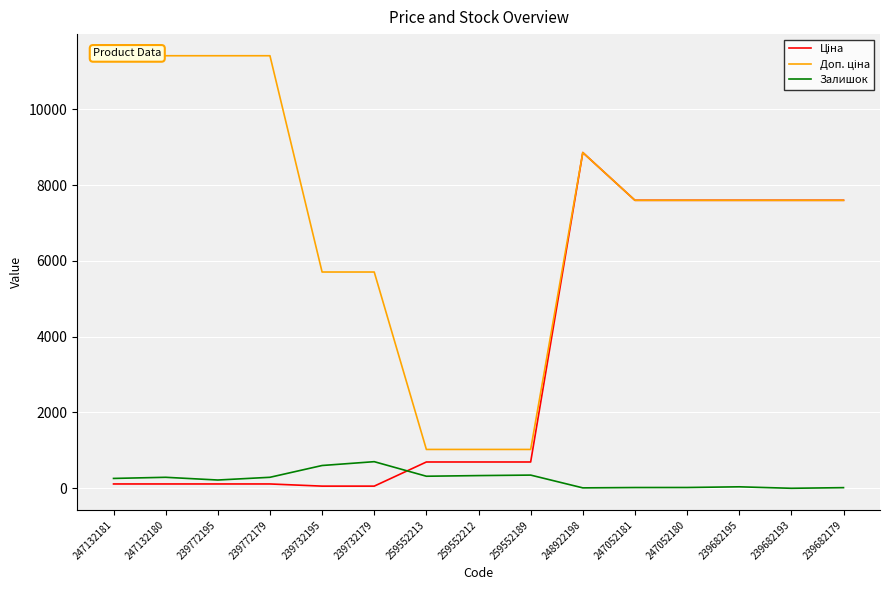

What is the sum of all Ціна values?

49491.0